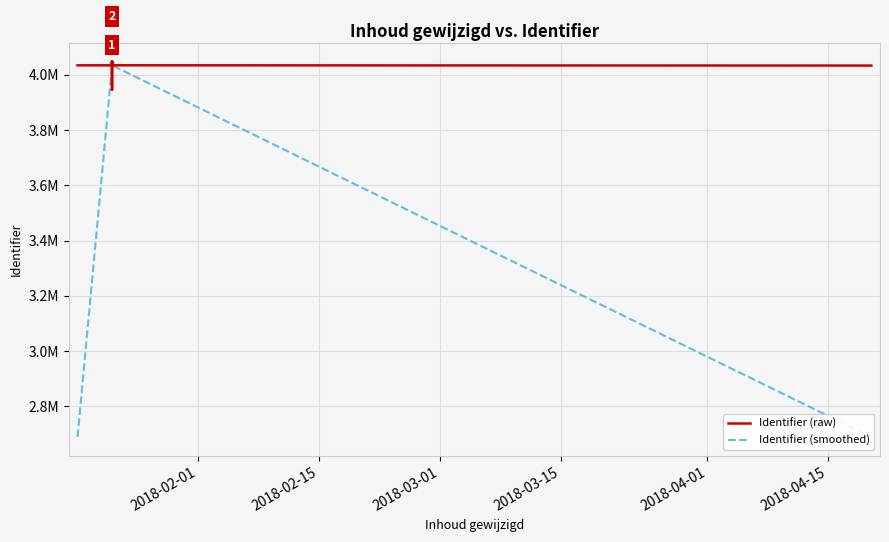

What are all the series names shown in the legend?

Identifier (raw), Identifier (smoothed)